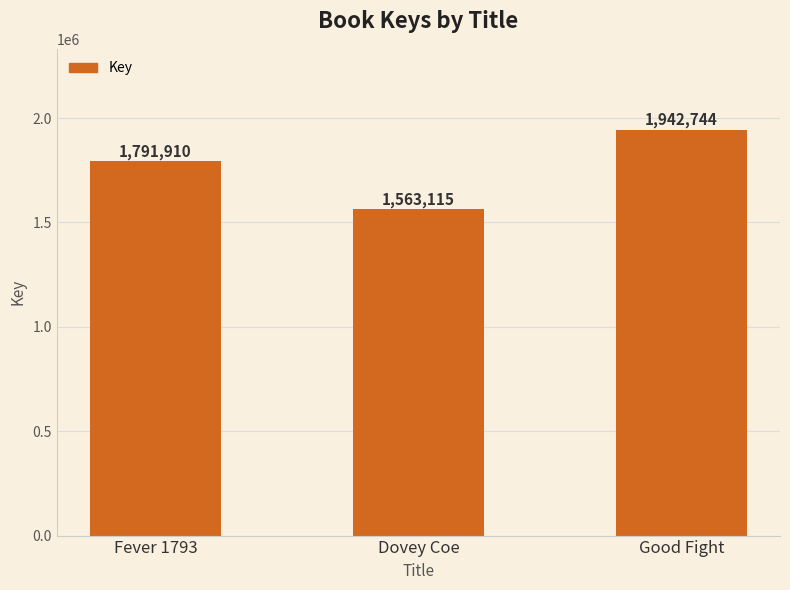

What is the value of the 1st bar from the left?

1791910